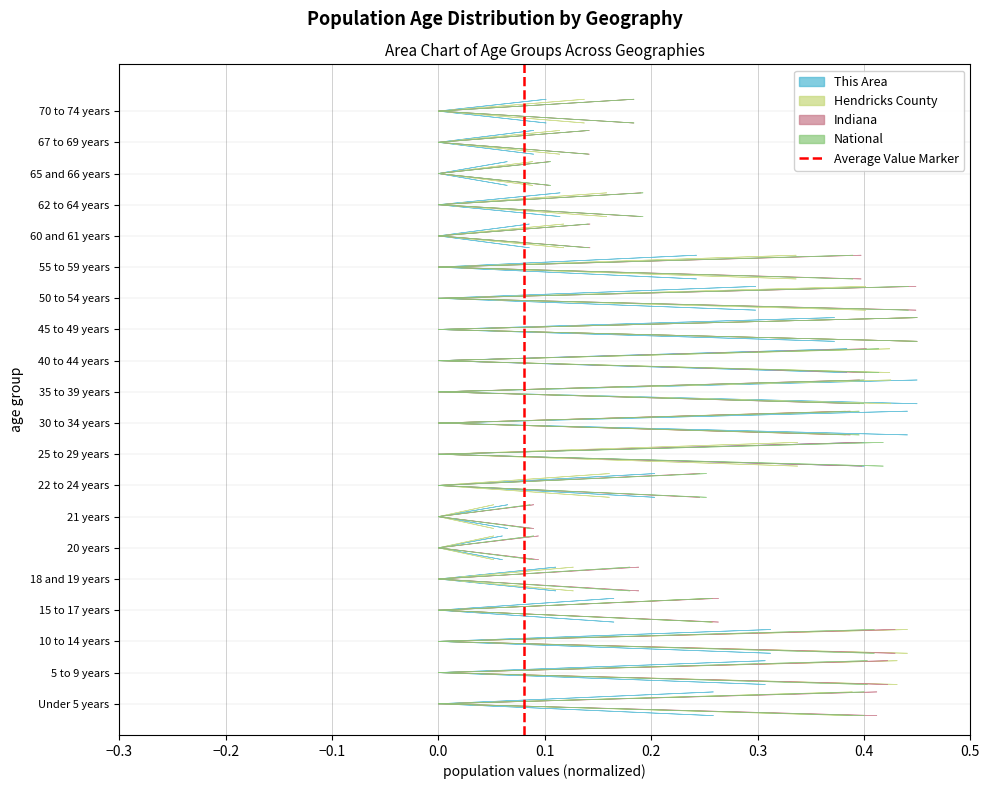

Which has a higher value, −0.2 or −0.3?

−0.2